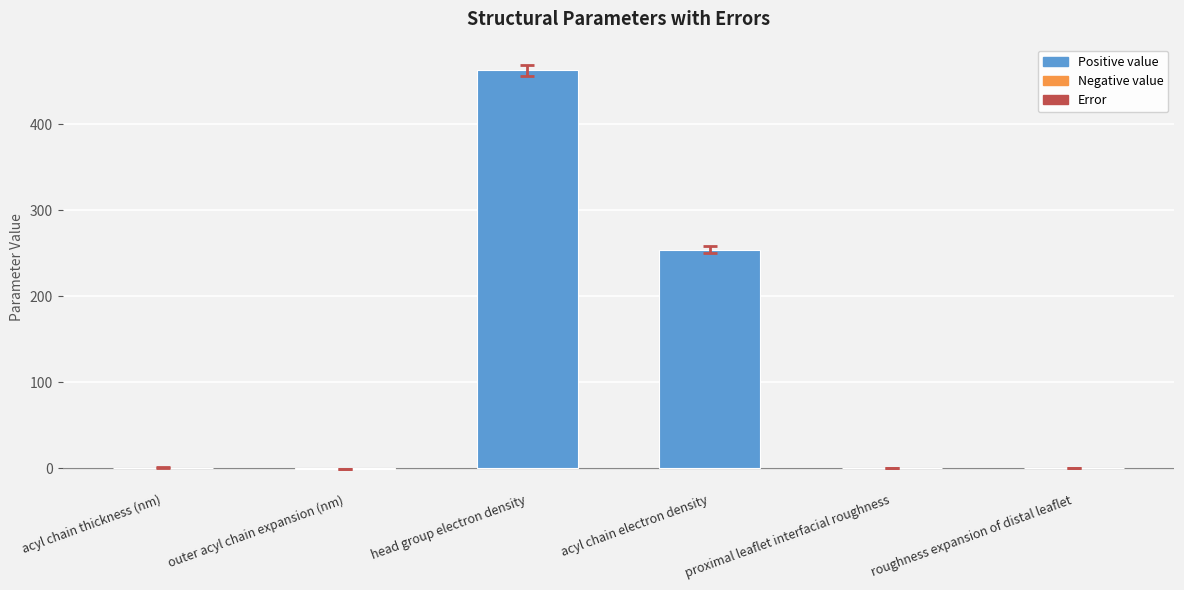

Which label corresponds to the largest value in the chart?

head group electron density